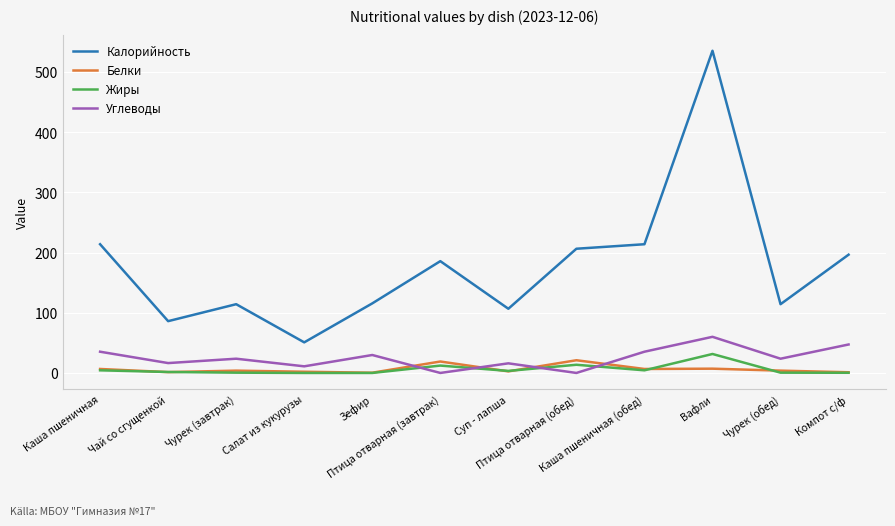

Which series has the largest total across all categories?

Калорийность